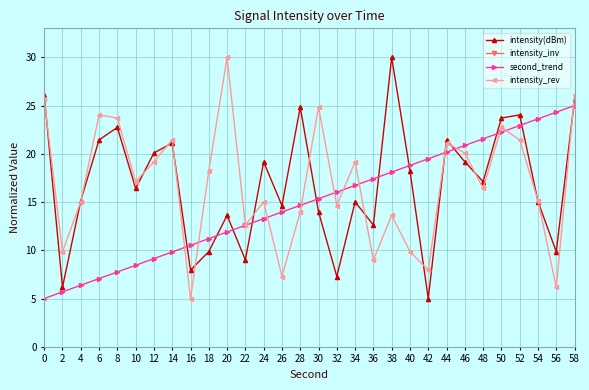

Between 42 and 6, which is larger?

6